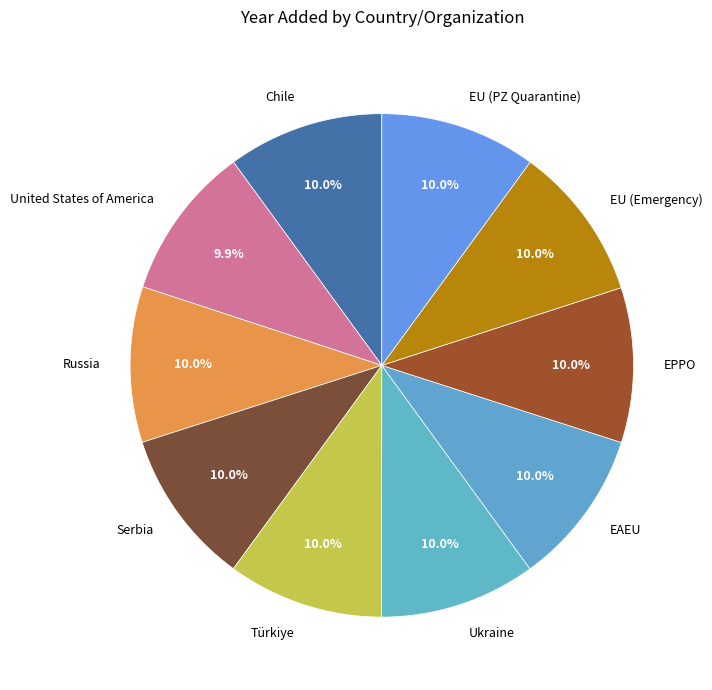

Count the number of slices in the pie.

10